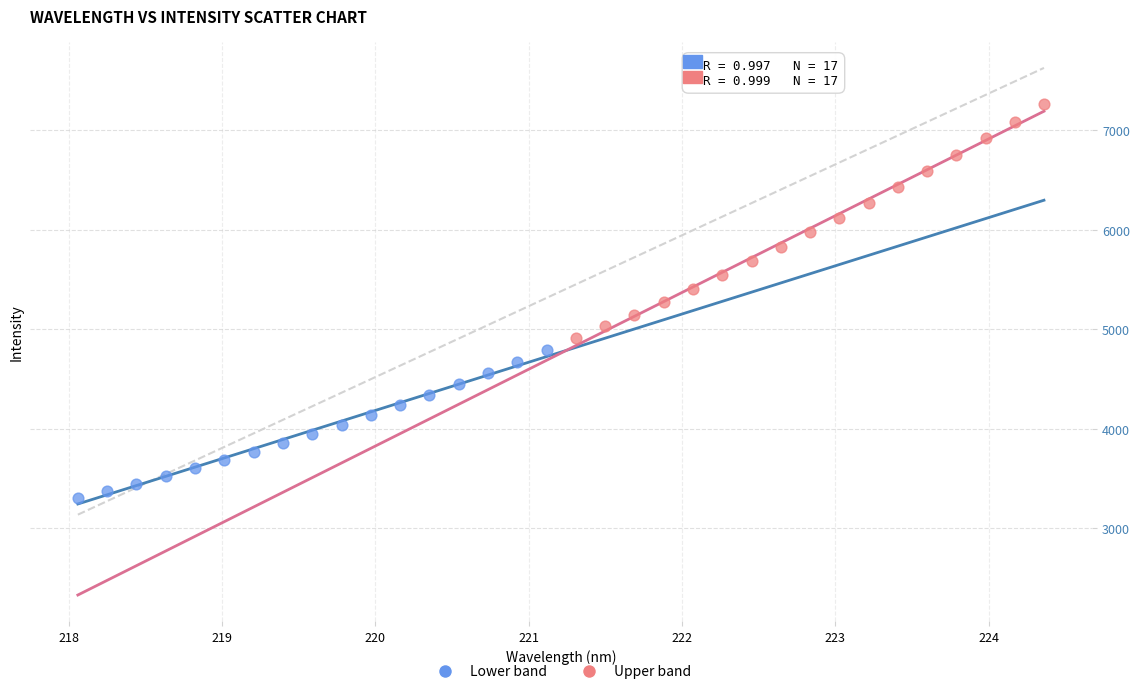

What are all the series names shown in the legend?

Lower band, Upper band